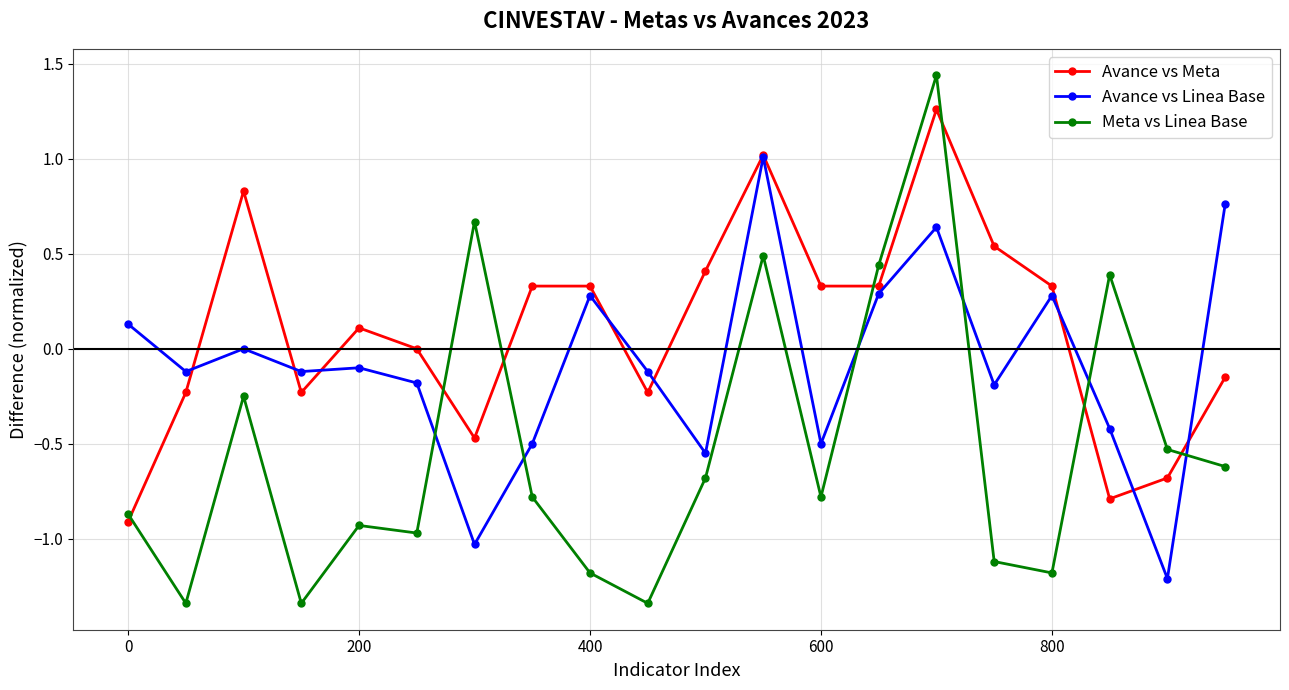

What is the value of the Avance vs Linea Base point at the 14th from the left?

0.3